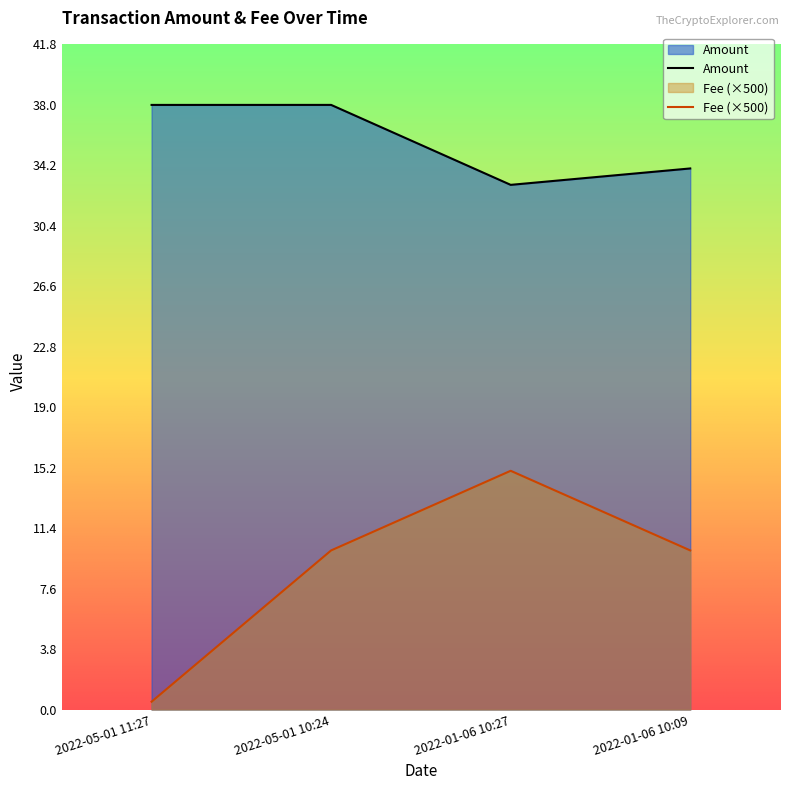

Where is Amount nearest to the value 35?

2022-01-06 10:09